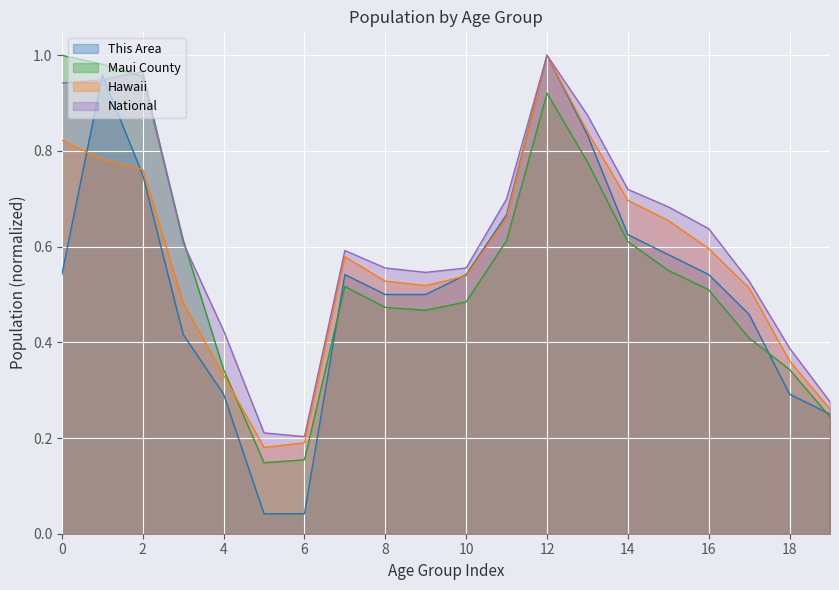

Is it true that Maui County equals 0.5 at 12?

False